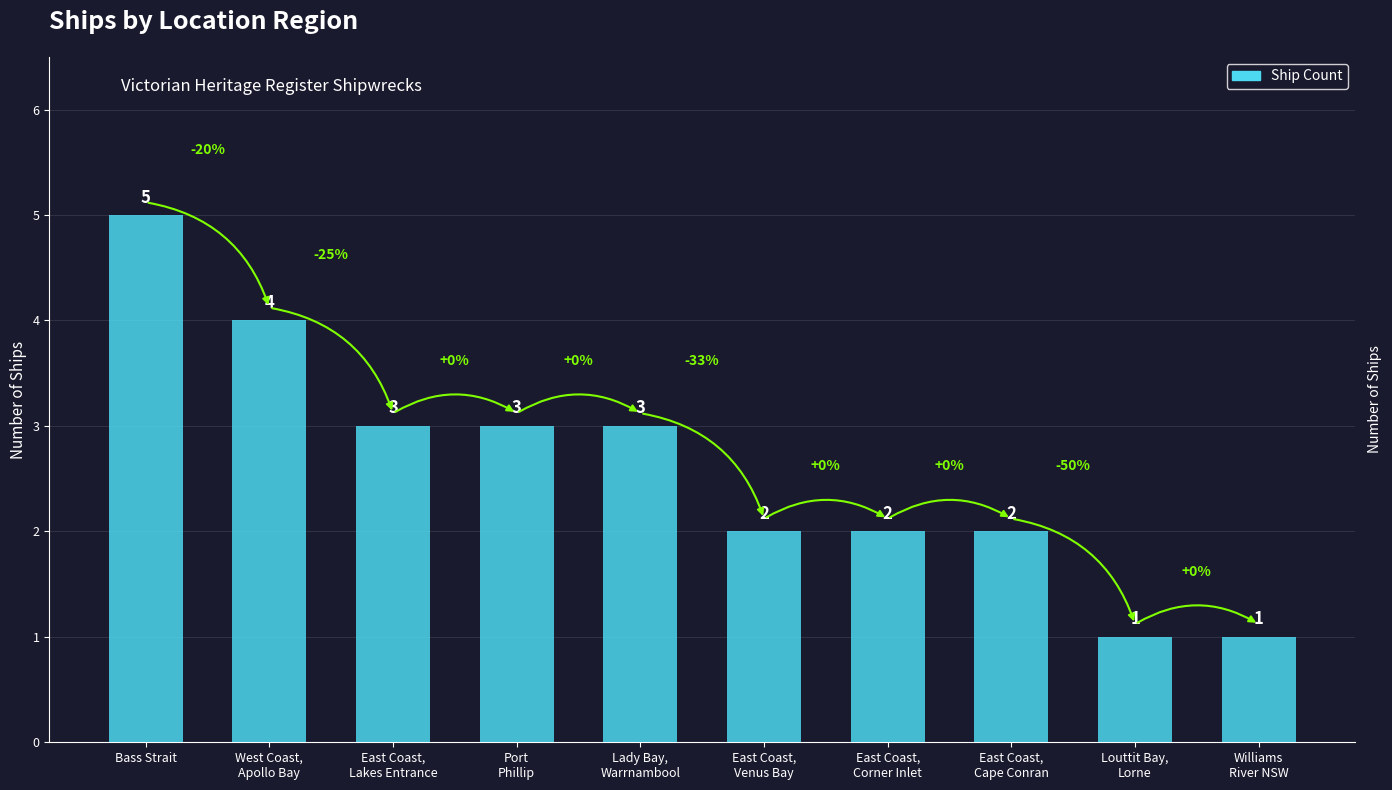

What is the sum of all values?

26